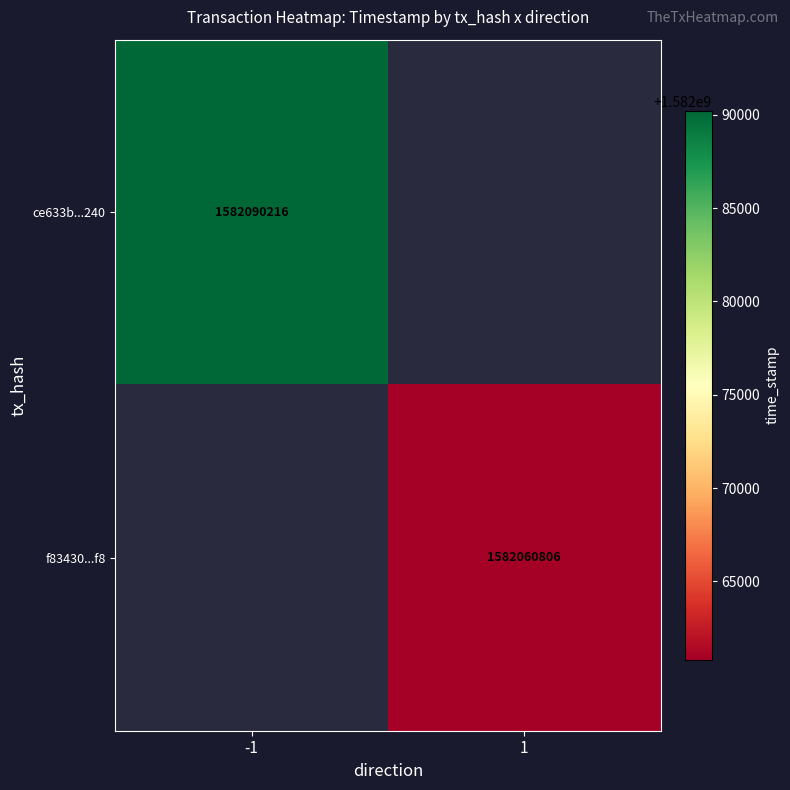

Which label corresponds to the largest value in the chart?

-1